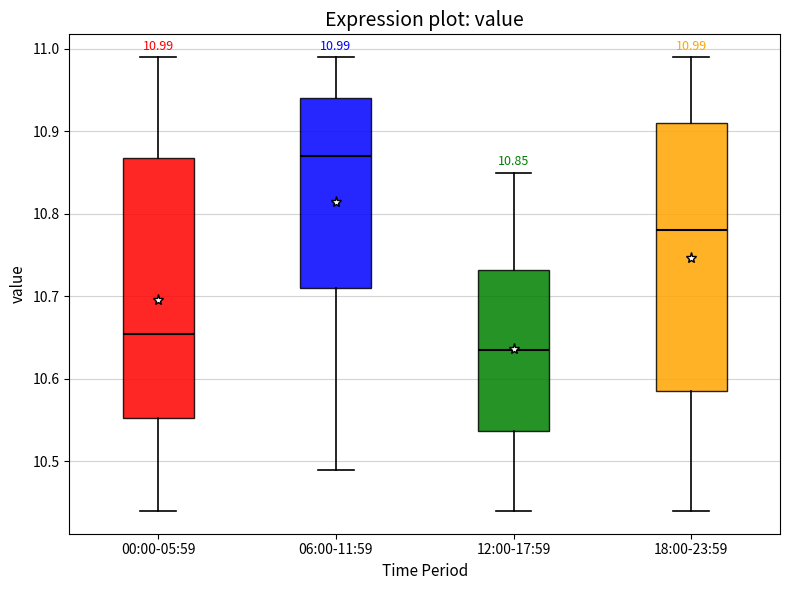

Which box's median line is the highest?

06:00-11:59